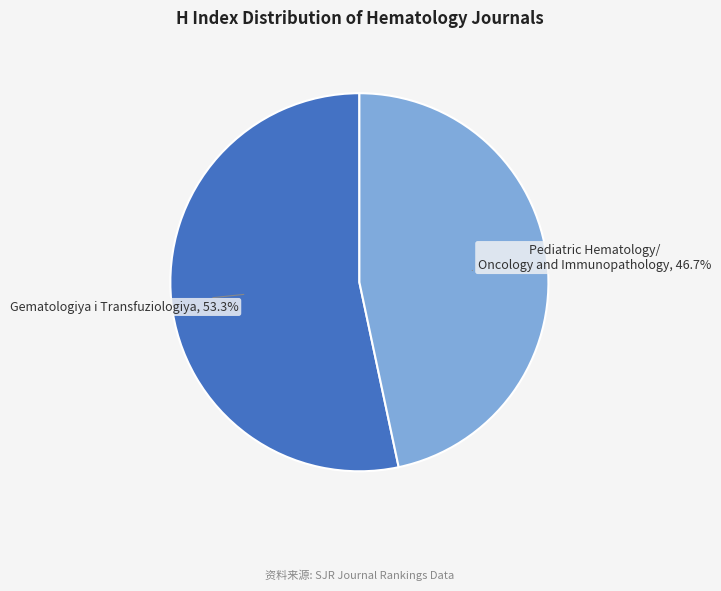

Is there any slice that represents more than half of the pie?

Yes